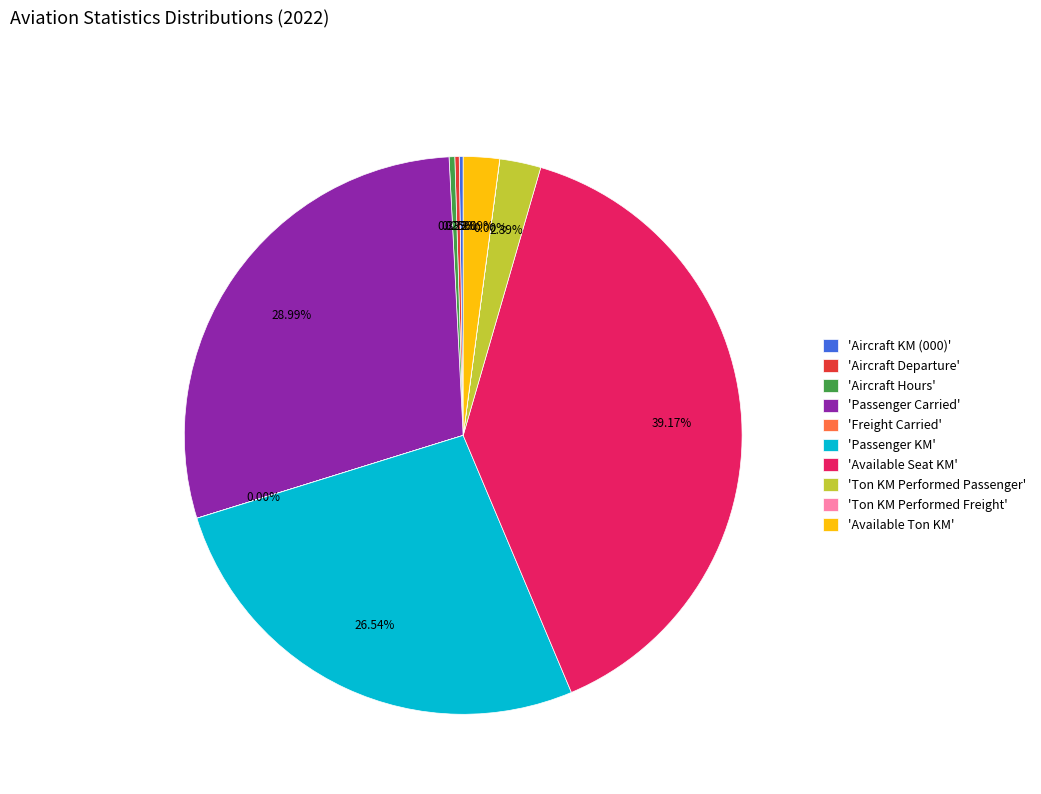

Is there a majority slice in this chart?

No